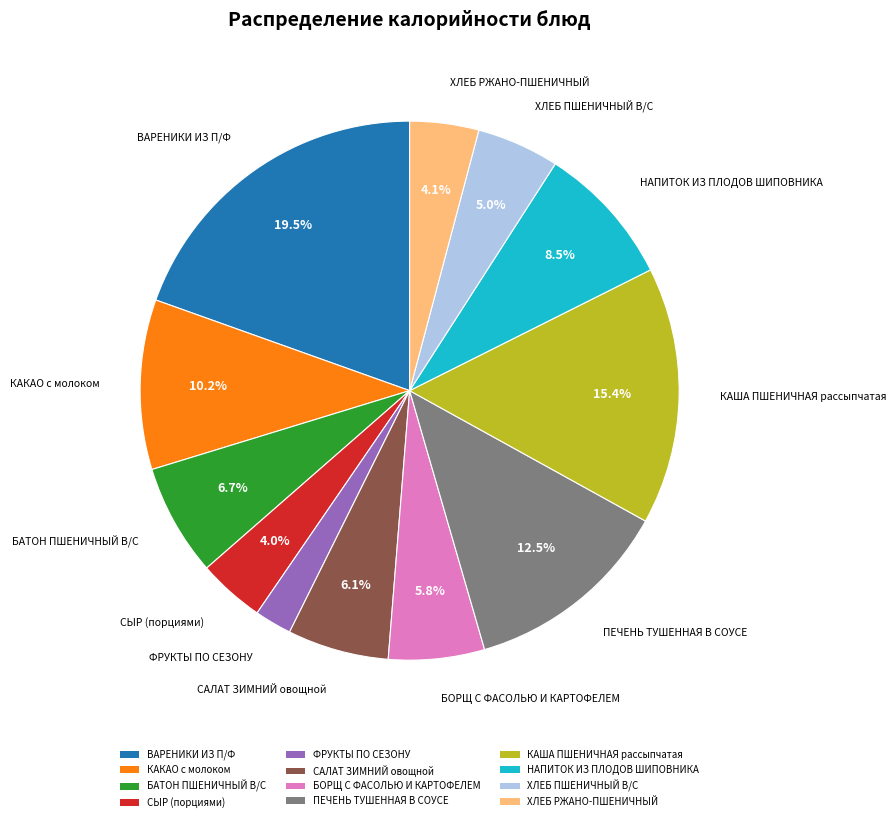

How many segments does this pie chart have?

12